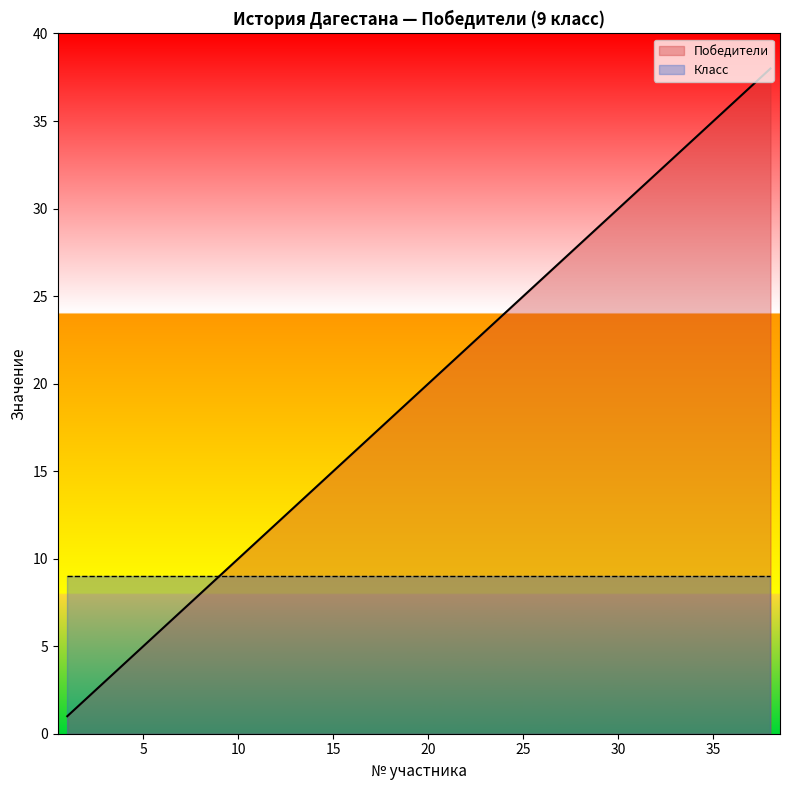

Reading right to left, what are all the values shown in this chart?

38=38	37=37	36=36	35=35	34=34	33=33	32=32	31=31	30=30	29=29	28=28	27=27	26=26	25=25	24=24	23=23	22=22	21=21	20=20	19=19	18=18	17=17	16=16	15=15	14=14	13=13	12=12	11=11	10=10	9=9	8=8	7=7	6=6	5=5	4=4	3=3	2=2	1=1